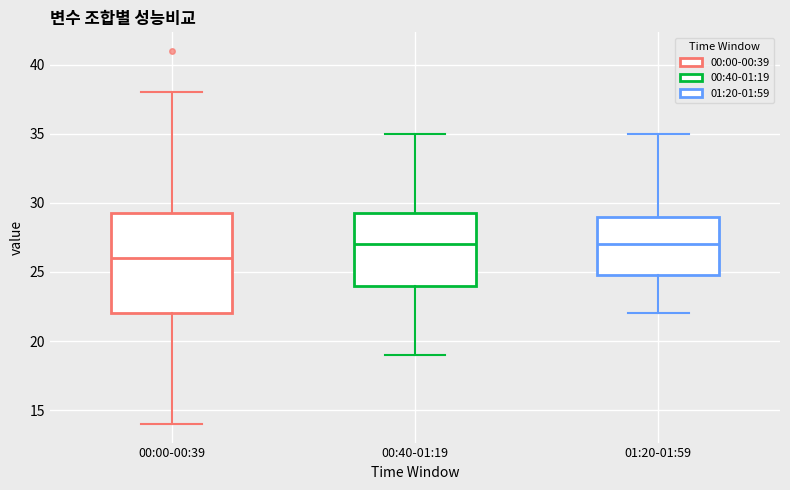

Reading left to right, read every box against the y-axis: the position of its median line, the range the box covers, and the ends of its whiskers. The values are not printed on the chart, so give them approximately, as read against the axis.

00:00-00:39: median 26.0, box 22.0 to 29.5, whiskers 14.0 to 38.0
00:40-01:19: median 27.0, box 24.0 to 29.5, whiskers 19.0 to 35.0
01:20-01:59: median 27.0, box 25.0 to 29.0, whiskers 22.0 to 35.0